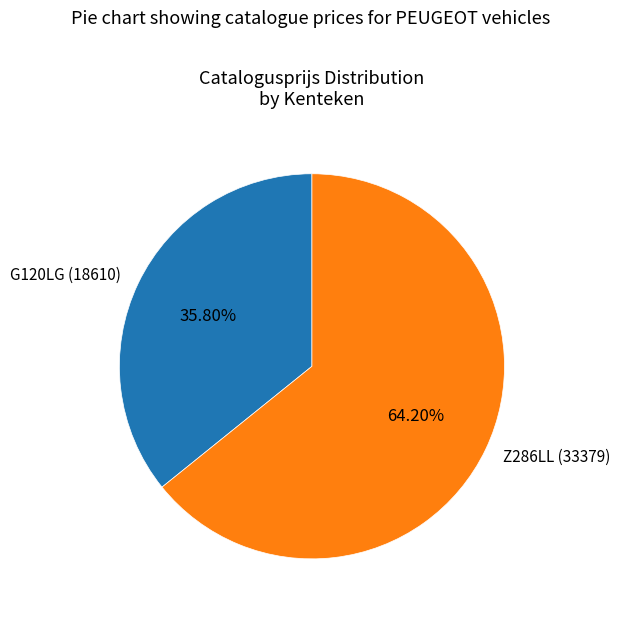

Which slice is the largest?

Z286LL